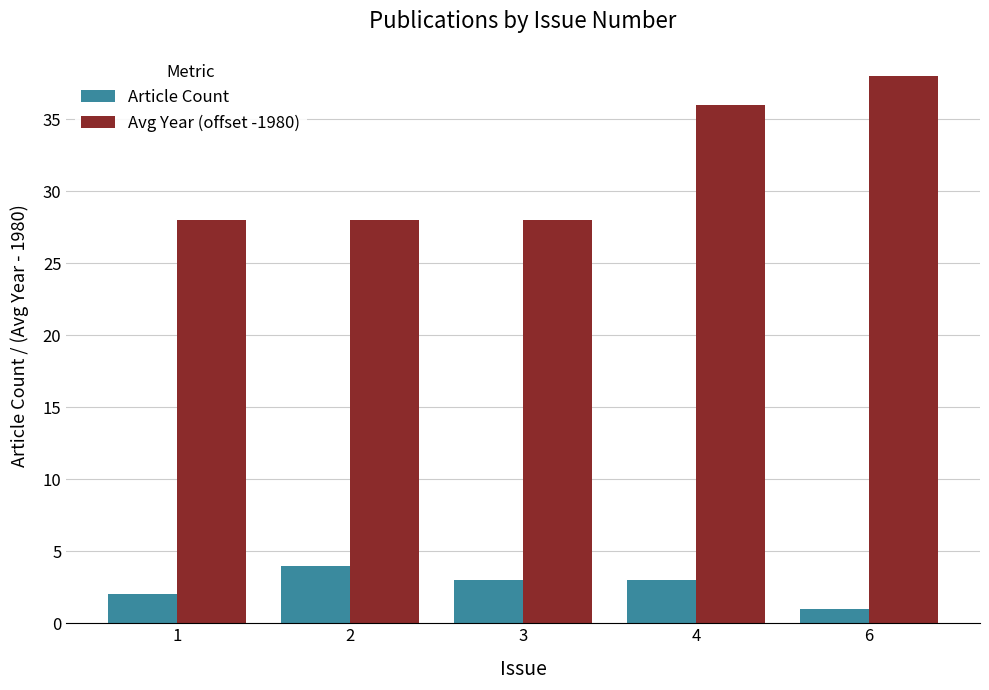

At which label is Avg Year (offset -1980) closest to 33?

4